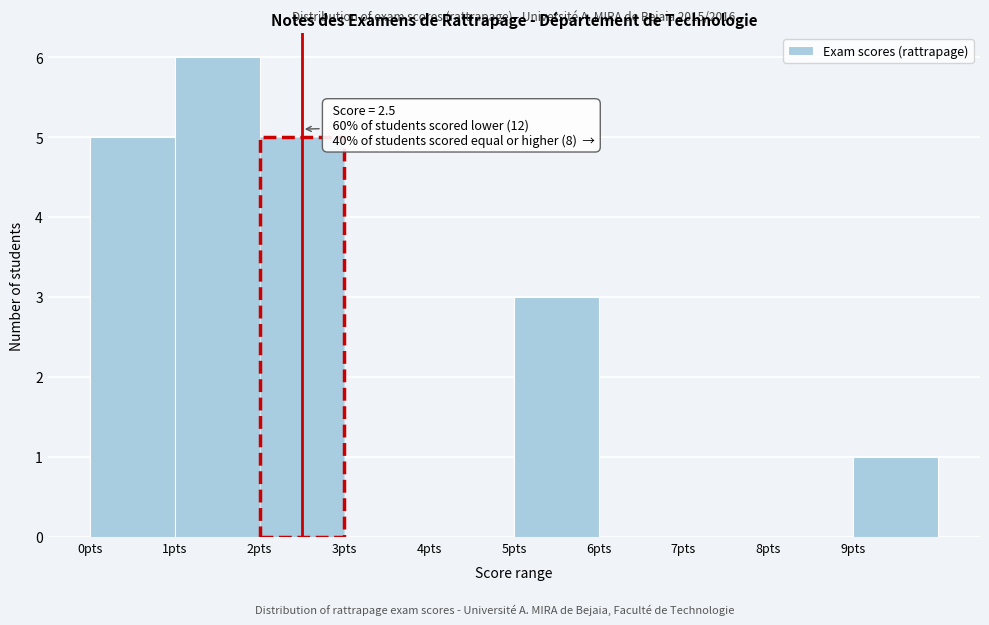

Which range on the x-axis has the tallest bar?

1 to 2